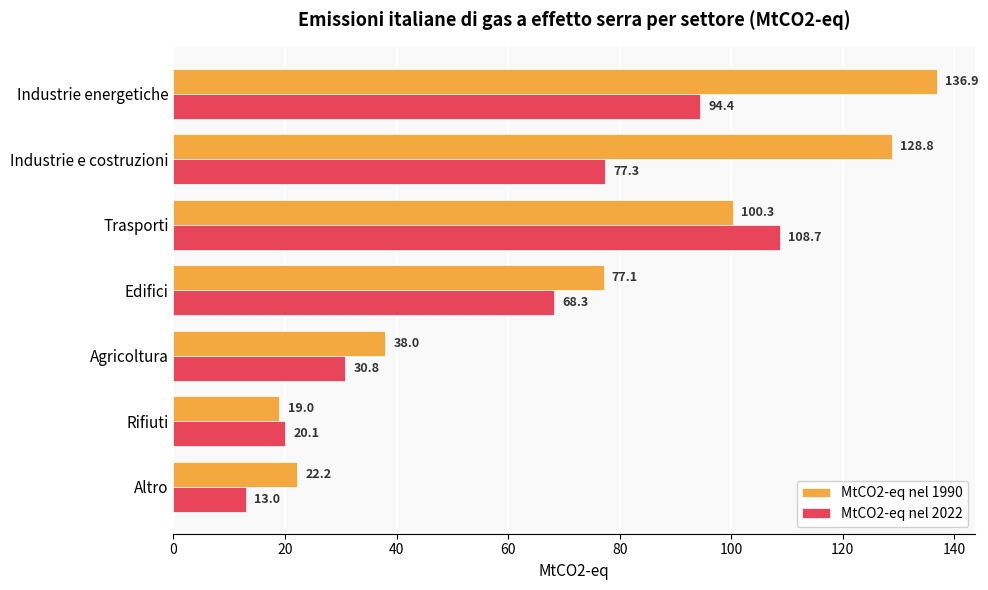

List the series in order of their overall mean, highest first.

MtCO2-eq nel 1990, MtCO2-eq nel 2022